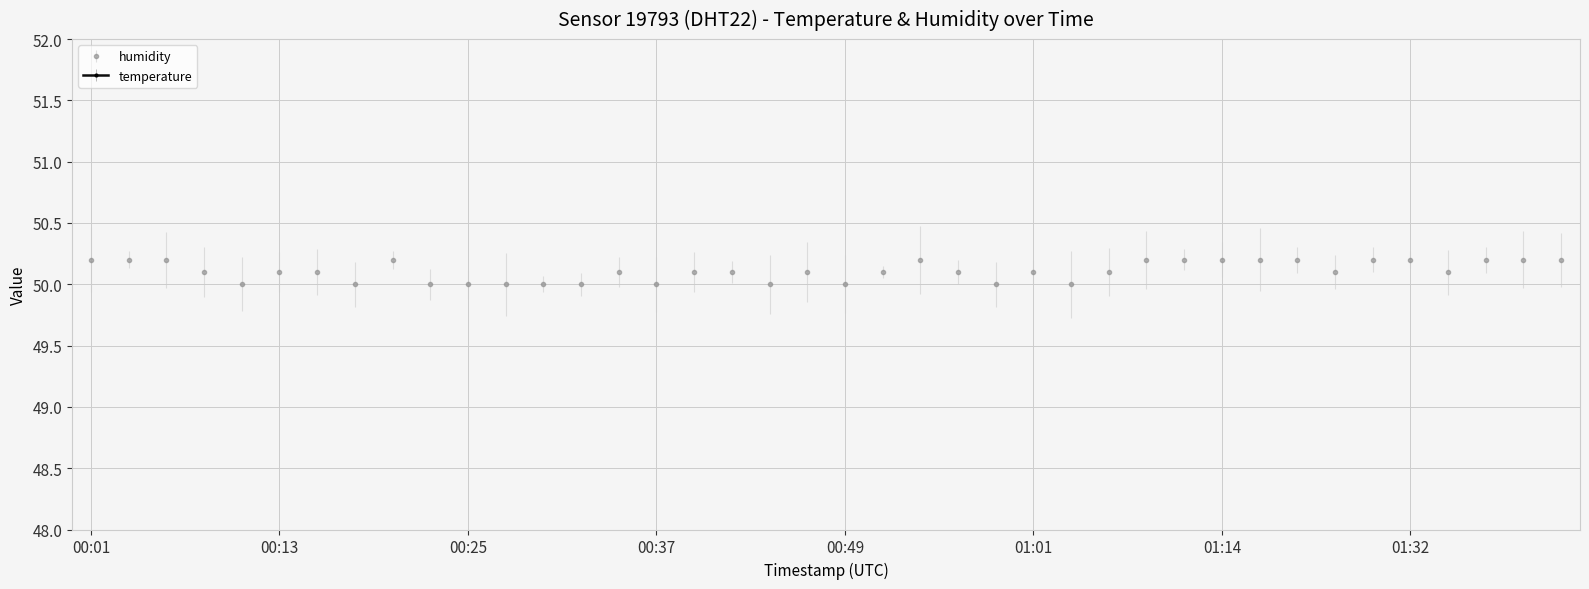

At which label does temperature first exceed 21?

2023-07-16T00:05:57